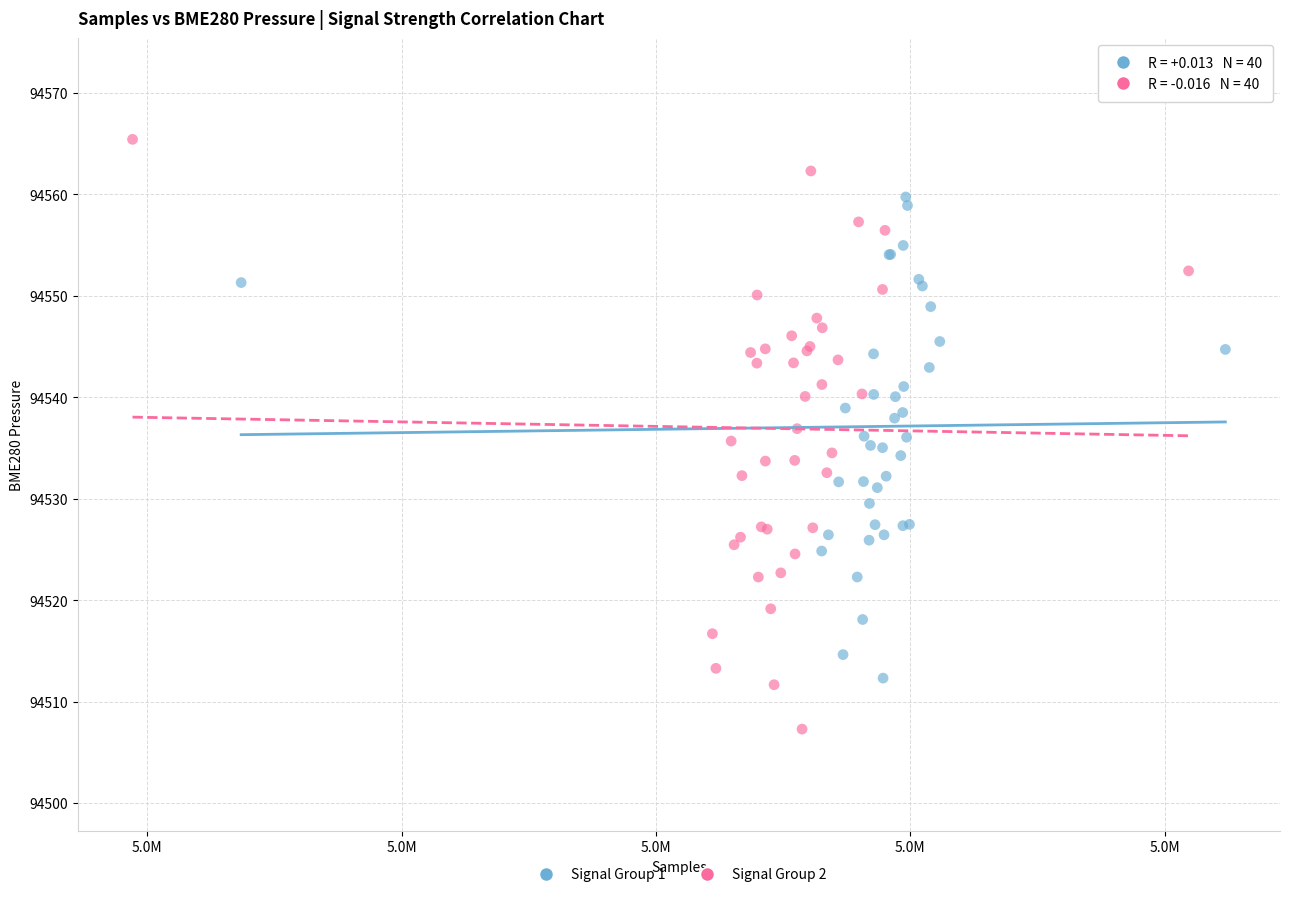

Which series contains the lowest Y value?

Signal Group 2